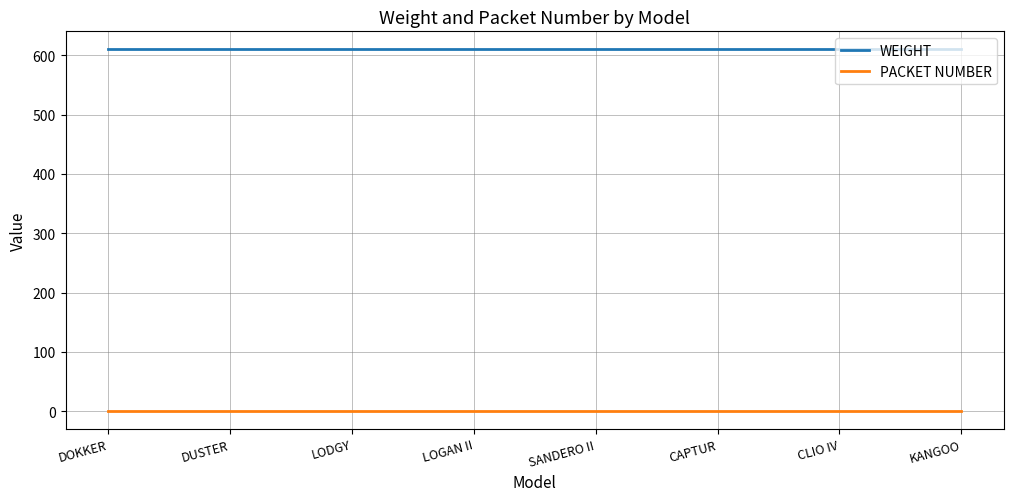

The WEIGHT series shows 309 at LOGAN II. True or false?

False